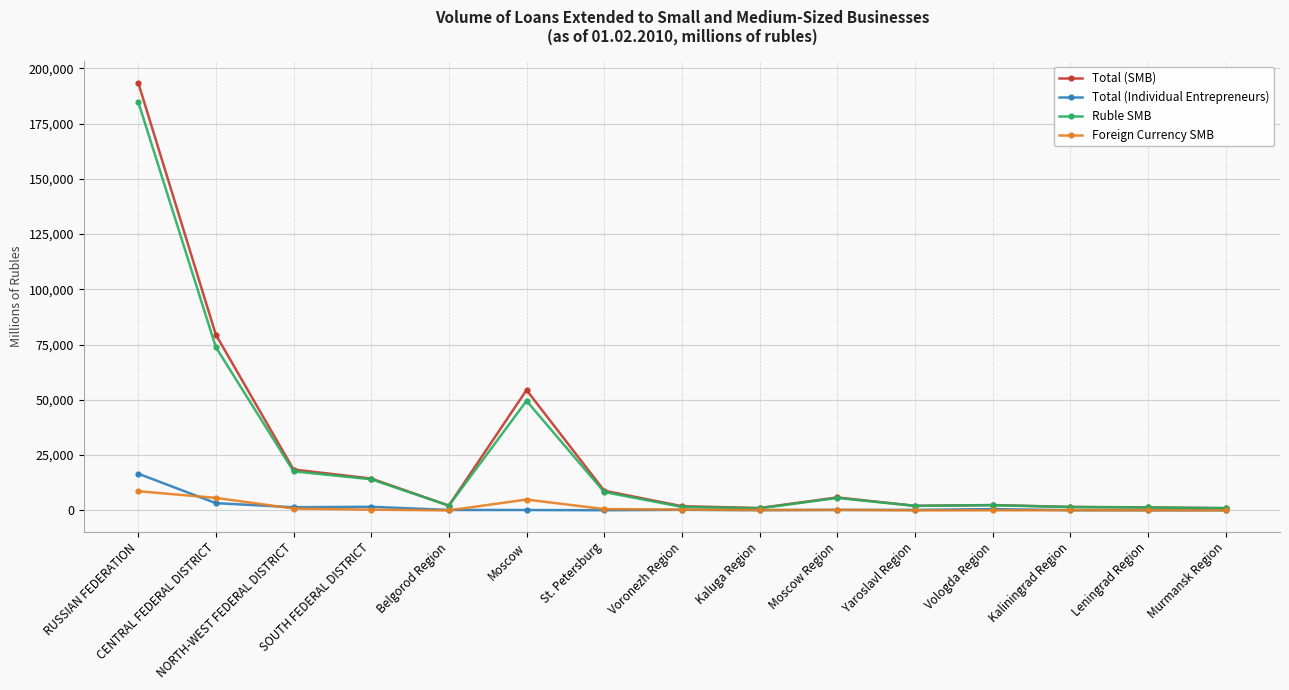

True or false: Total (Individual Entrepreneurs) has a value of 94 at Kaliningrad Region.

True